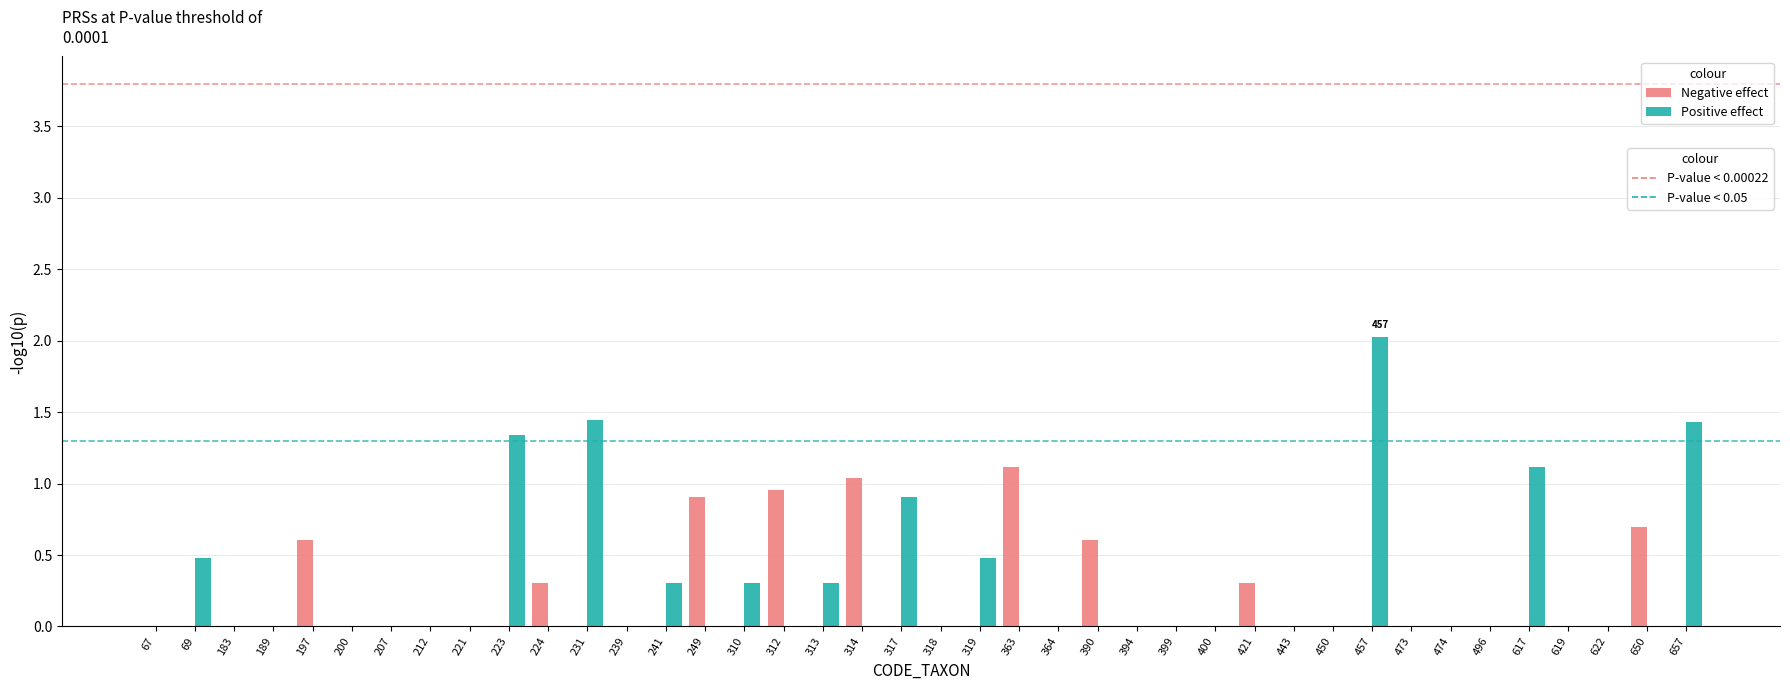

What is the total value across all series at 249?

0.9